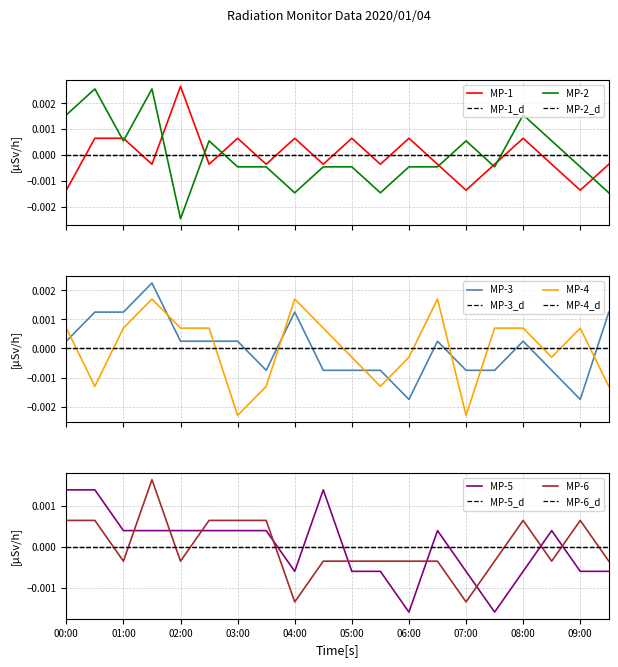

What position from the left is 02:00?

5